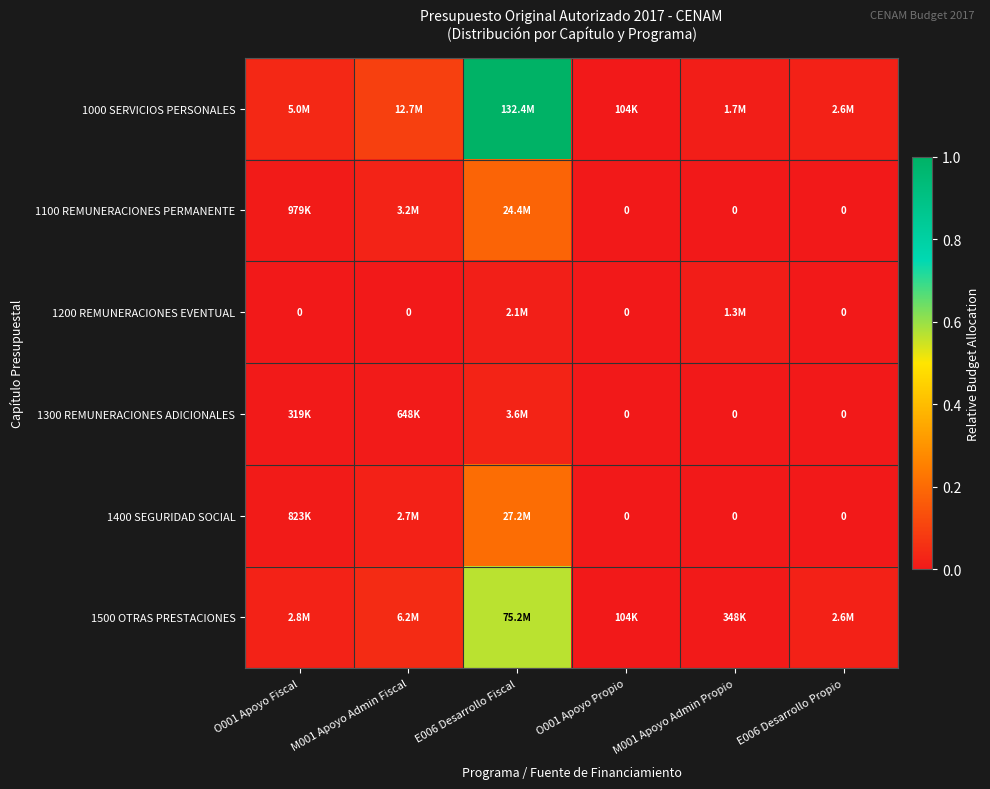

At which label is 1300 REMUNERACIONES ADICIONALES closest to 0?

O001 Apoyo Propio